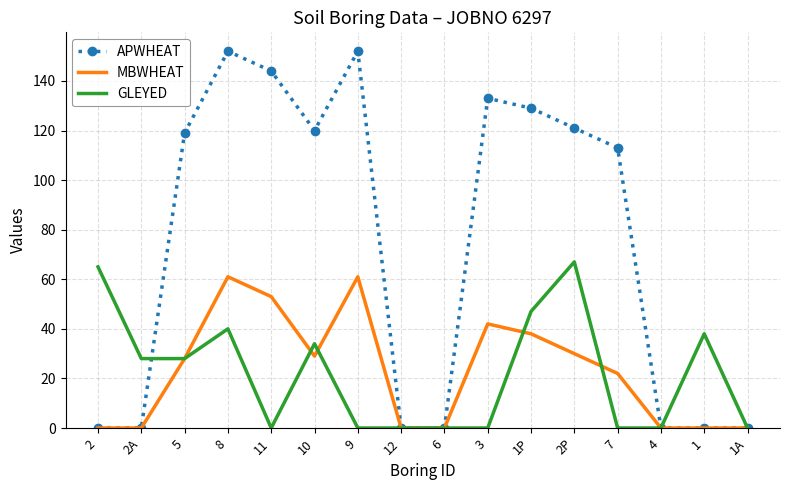

What is the greatest value displayed?

152